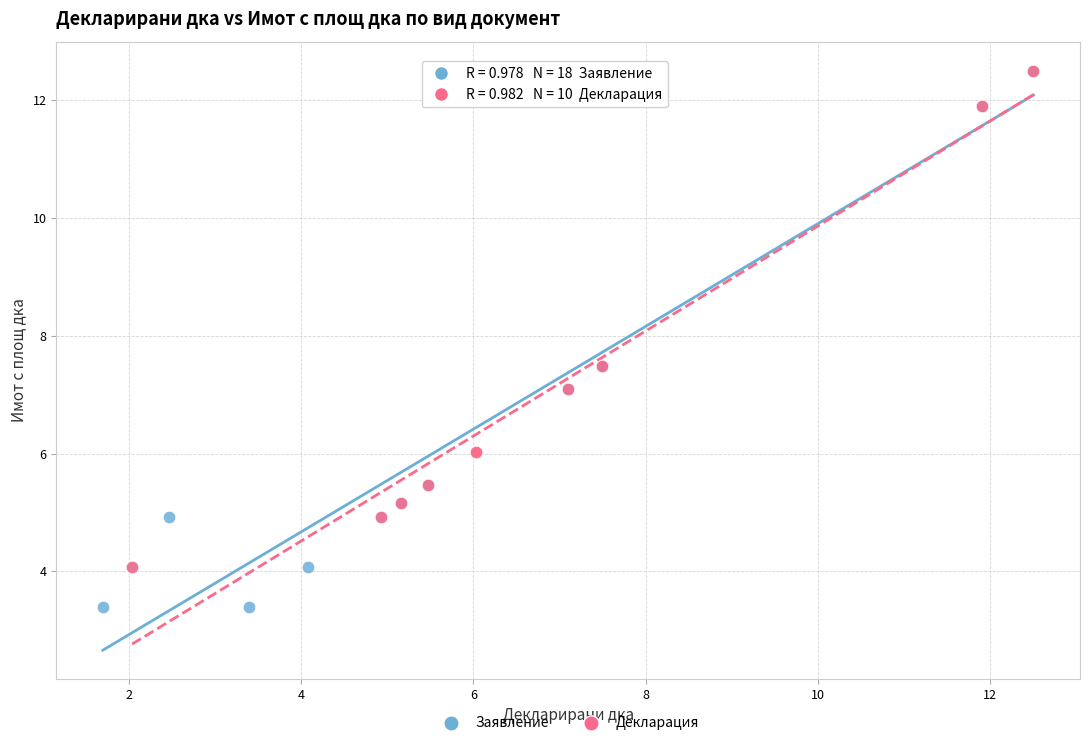

Which series reaches the minimum Y coordinate?

Заявление